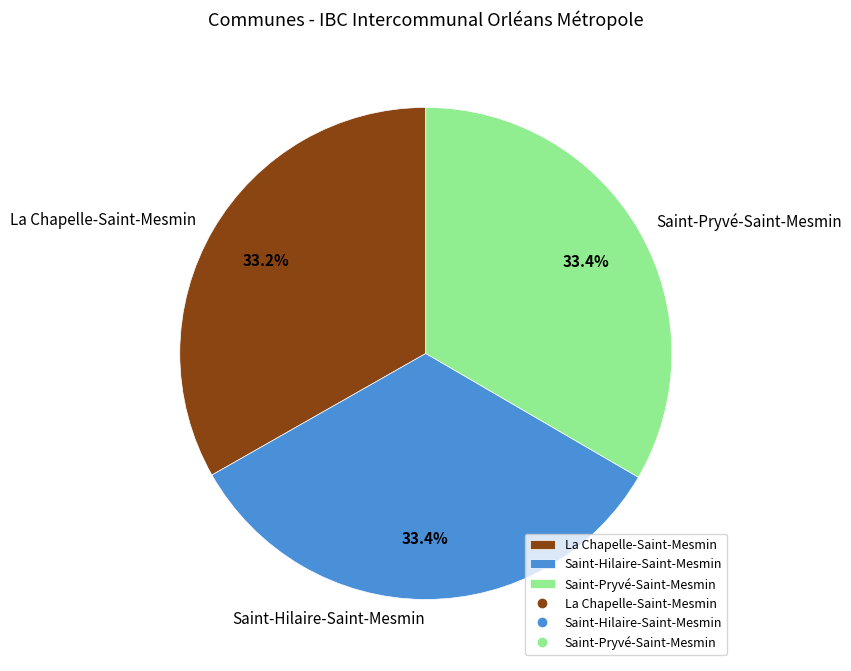

To the nearest percent, what is the average slice percentage?

33%